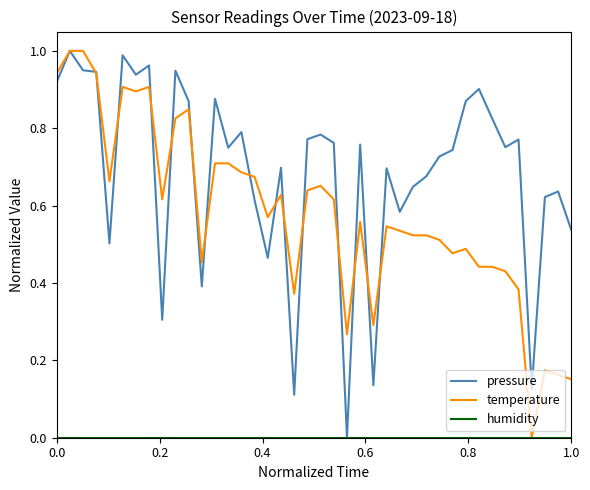

Which series has the largest total across all categories?

pressure